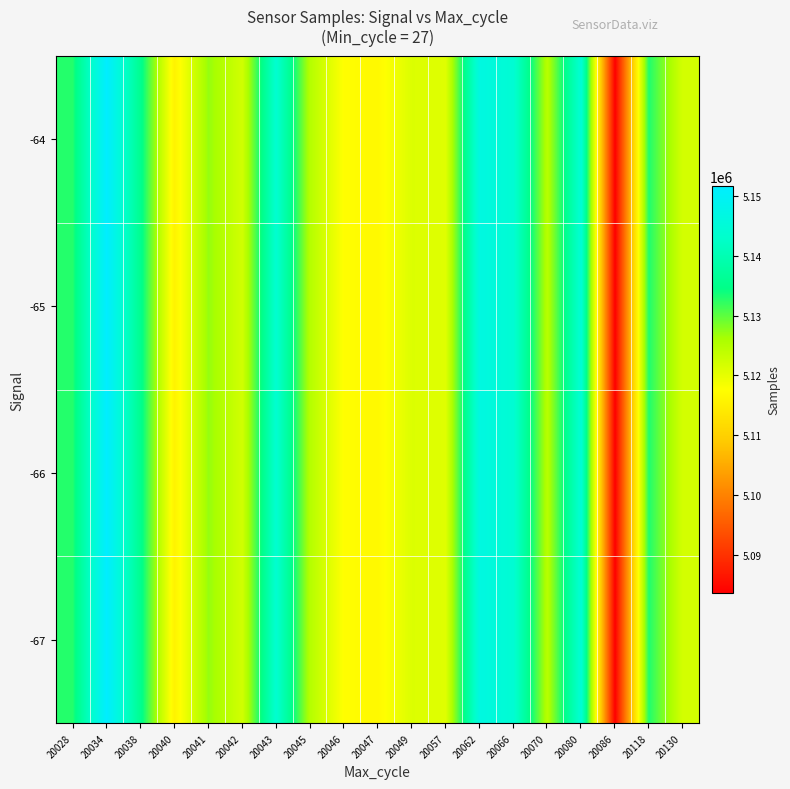

At how many categories does at least one series exceed 5120219?

15